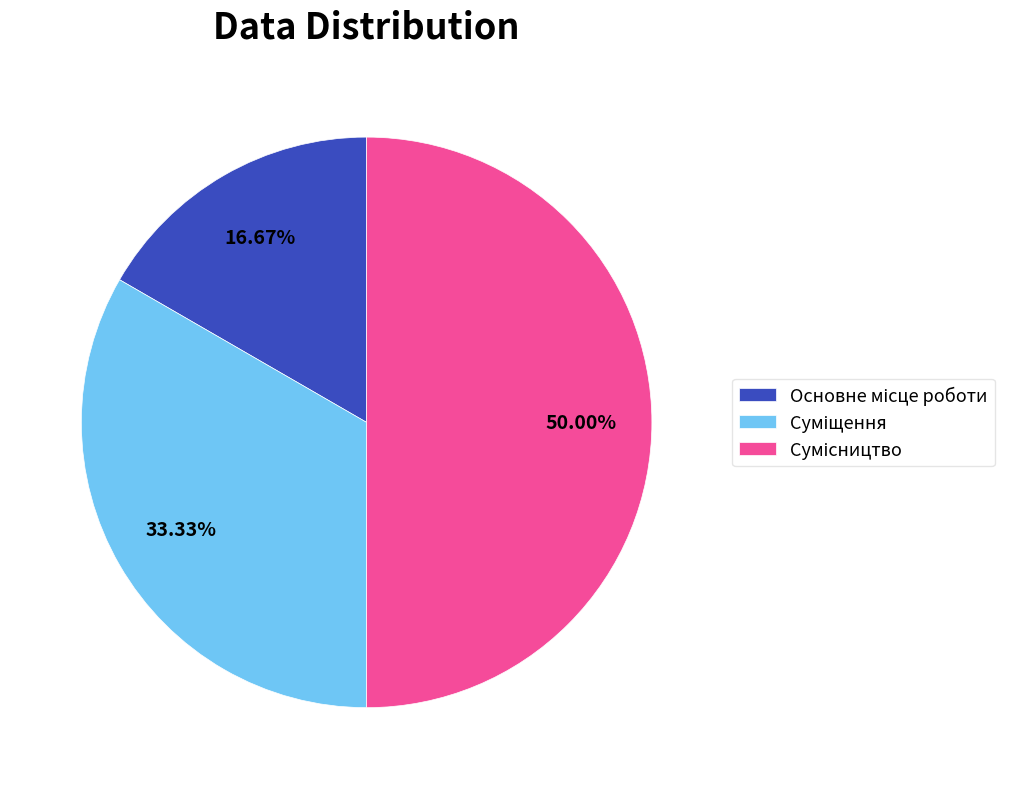

Do Суміщення and Основне місце роботи together represent more than half of the pie?

No